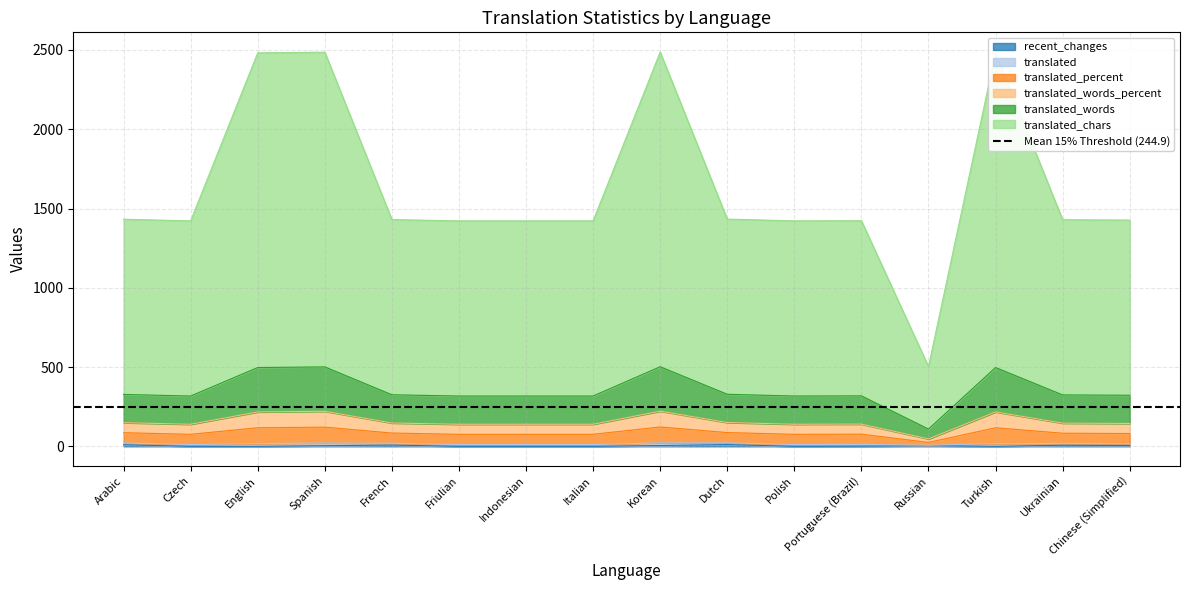

True or false: translated_words_percent has more than 0 points higher than both neighbors.

True